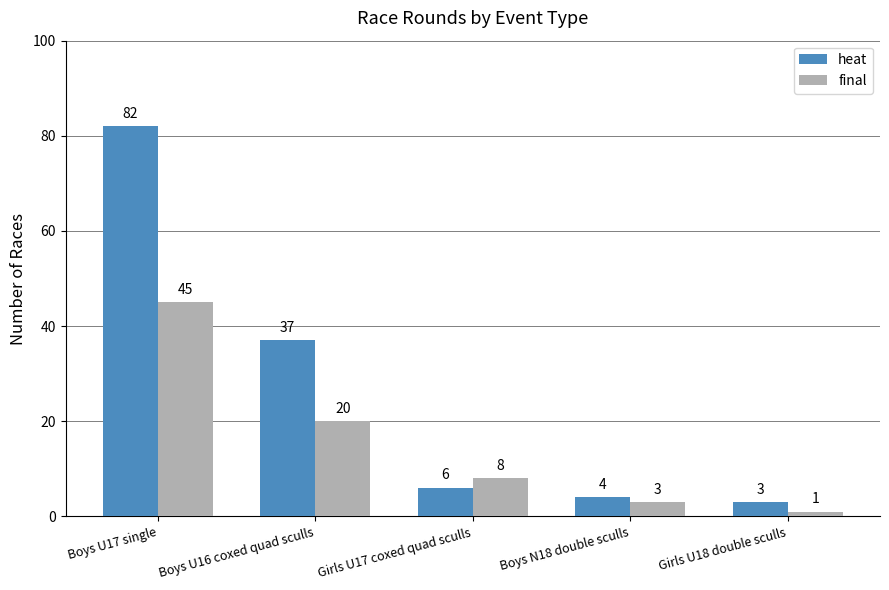

Does the chart contain any negative values?

No